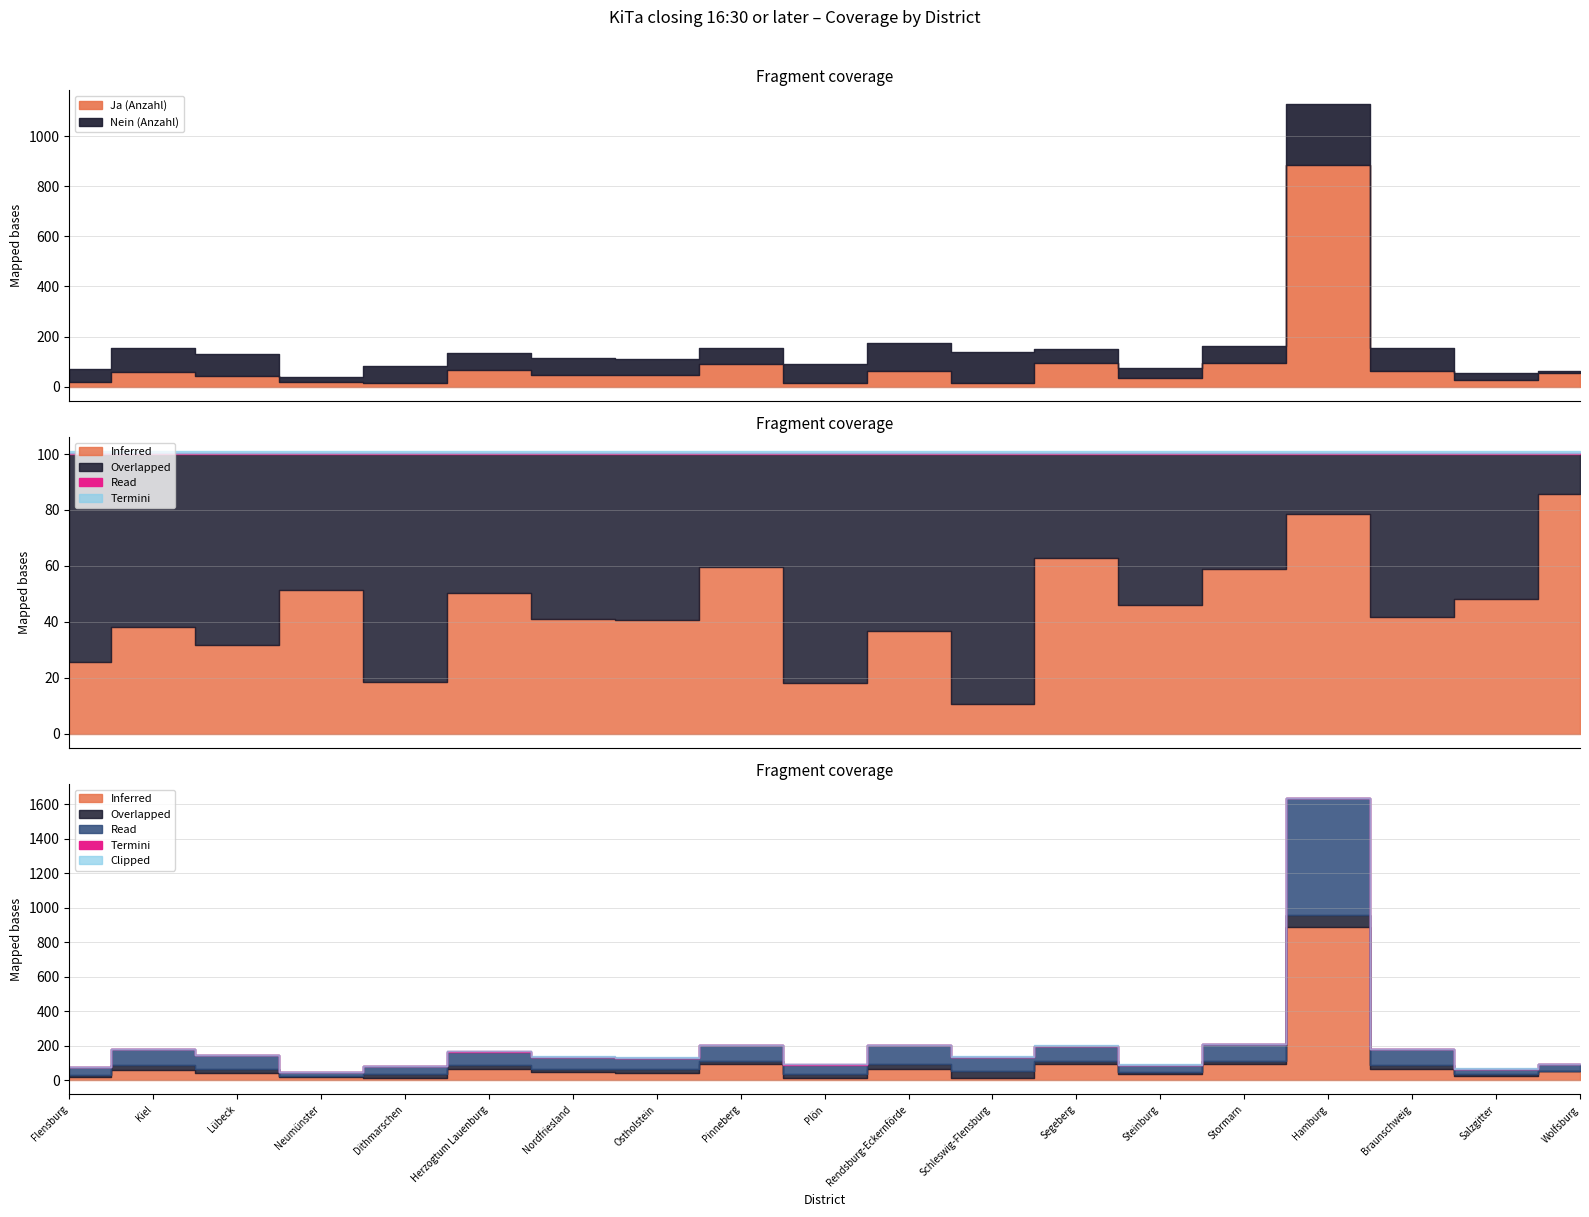

What is the total value across all series at Rendsburg-Eckernförde?

450.0